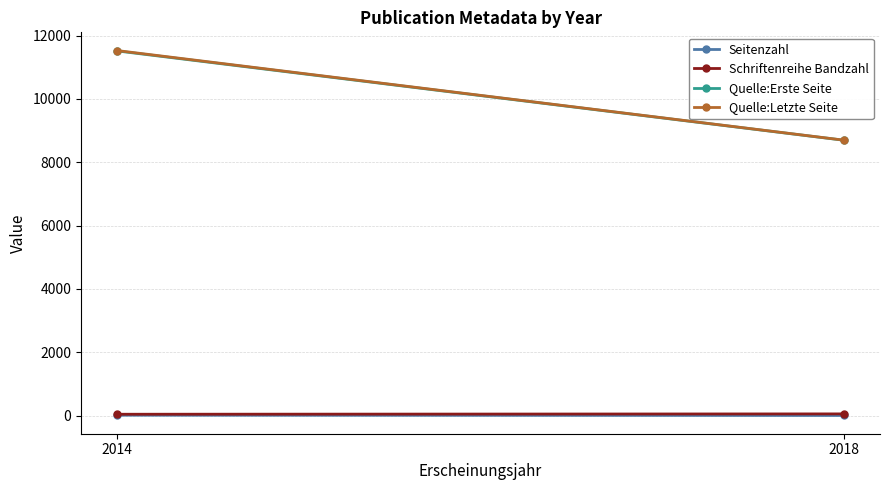

Rank the series by their maximum value, from lowest to highest.

Seitenzahl, Schriftenreihe Bandzahl, Quelle:Erste Seite, Quelle:Letzte Seite